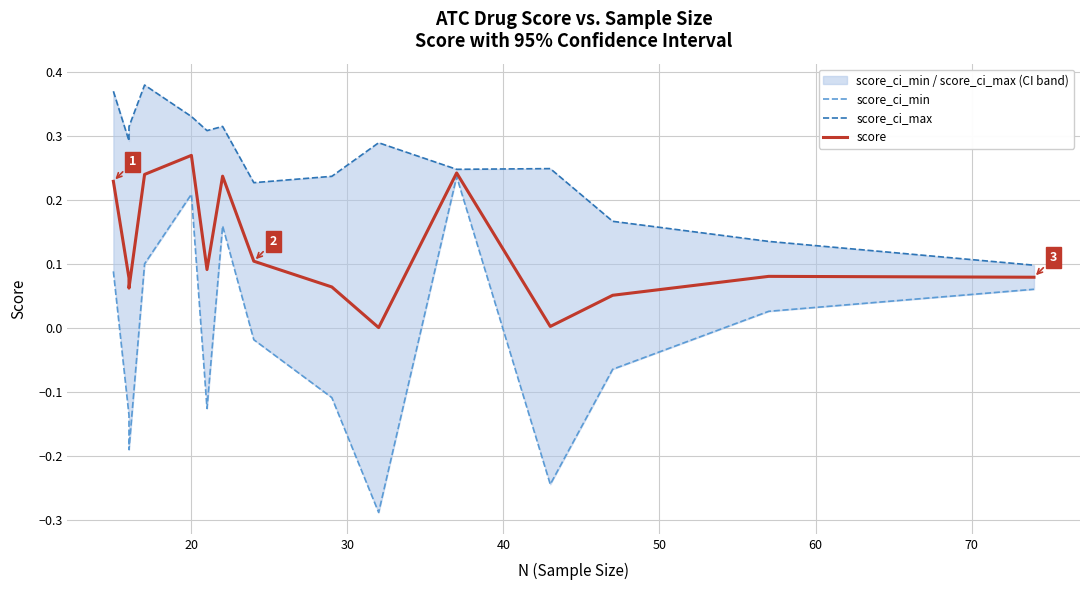

True or false: score_ci_min and score cross at least once.

False